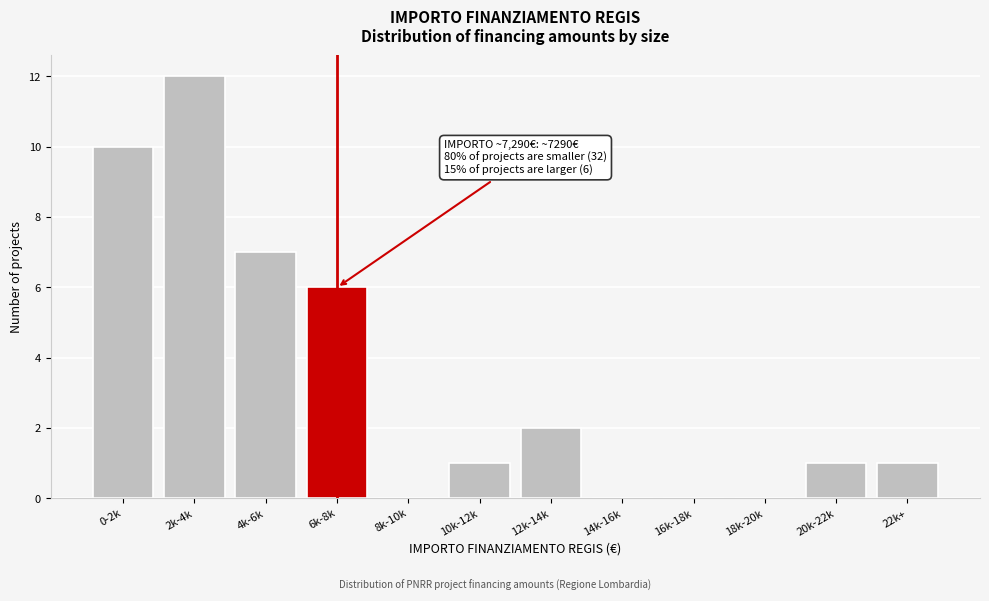

Reading right to left, transcribe all the data shown in this chart.

22k+=1	20k-22k=1	18k-20k=0	16k-18k=0	14k-16k=0	12k-14k=2	10k-12k=1	8k-10k=0	6k-8k=6	4k-6k=7	2k-4k=12	0-2k=10